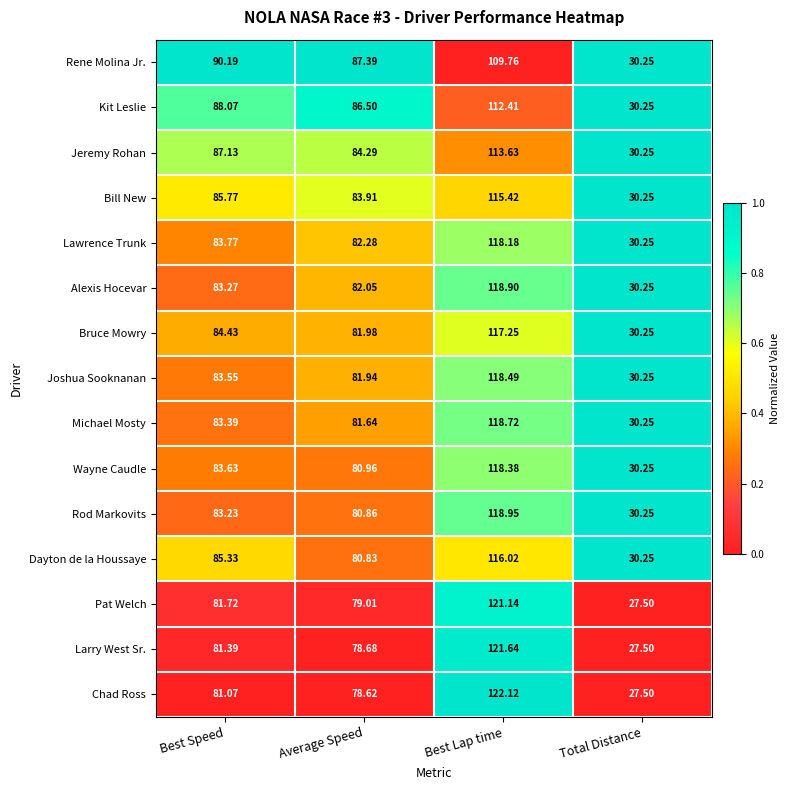

How many series are shown in this chart?

15